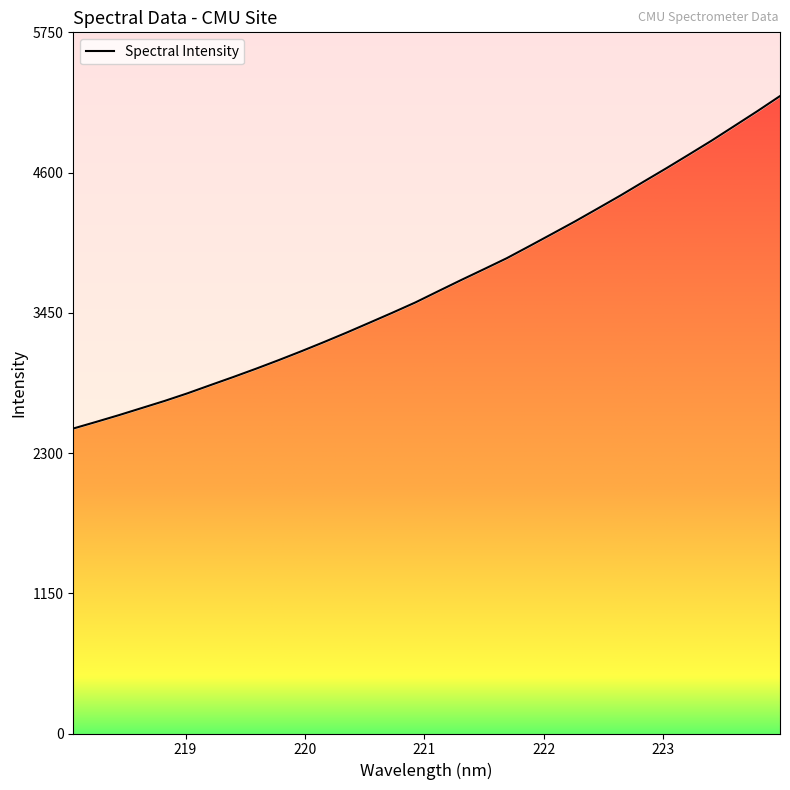

What is the sum of the values at 222.6447 and 223.9802?

9640.2